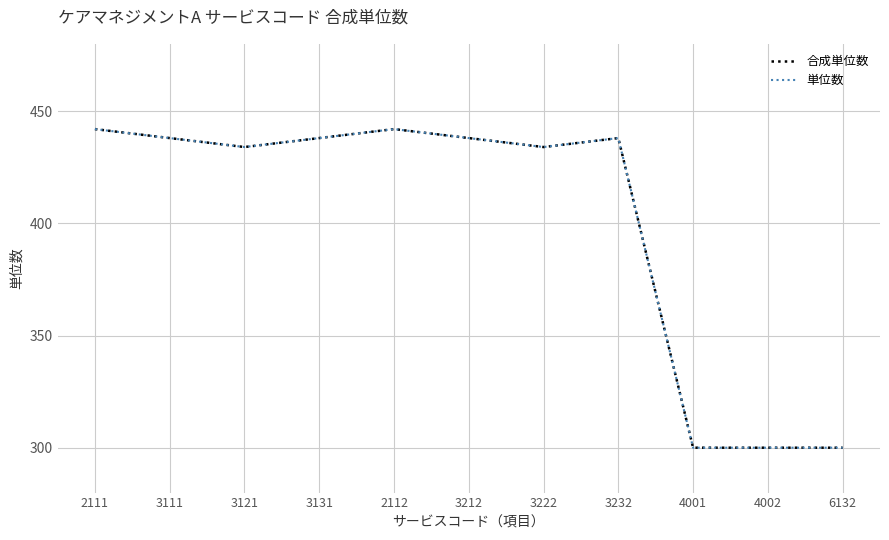

Does the chart have visible grid lines?

Yes